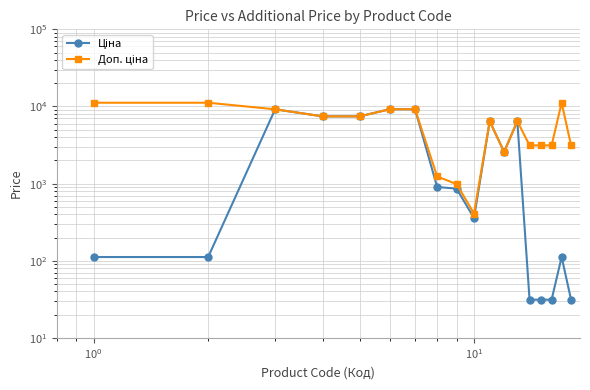

At which category is the sum across all series the highest?

$\mathdefault{10^{0}}$